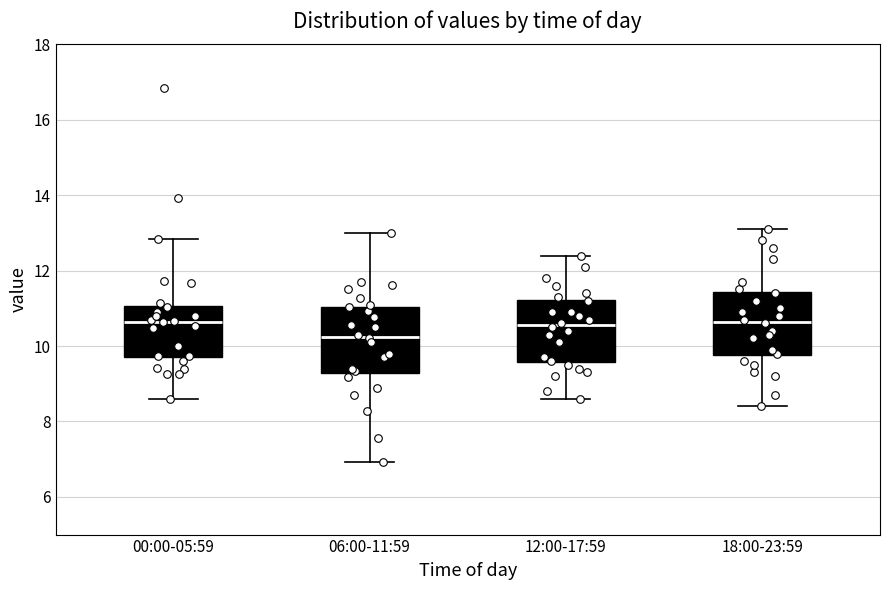

Reading left to right, transcribe this box plot: for each box, give where its median line is, the range the box spans, and where its two whiskers end, as read against the y-axis. The values are not printed on the chart, so give them approximately, as read against the axis.

00:00-05:59: median 10.6, box 9.6 to 11.0, whiskers 8.6 to 12.8
06:00-11:59: median 10.2, box 9.2 to 11.0, whiskers 7.0 to 13.0
12:00-17:59: median 10.6, box 9.6 to 11.2, whiskers 8.6 to 12.4
18:00-23:59: median 10.6, box 9.8 to 11.4, whiskers 8.4 to 13.2